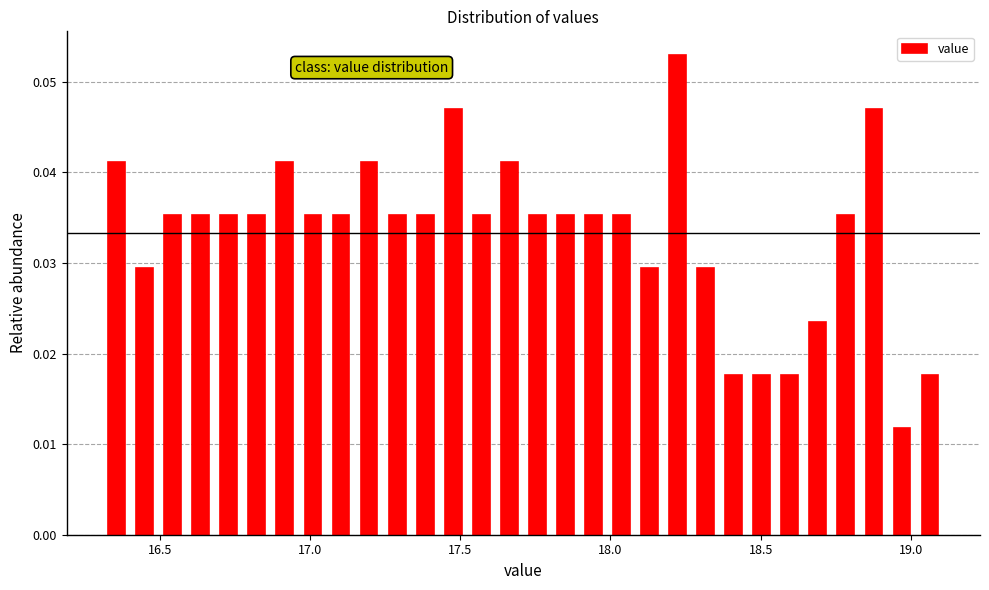

Read against the x-axis, roughly where is the centre of the tallest bar?

18.20